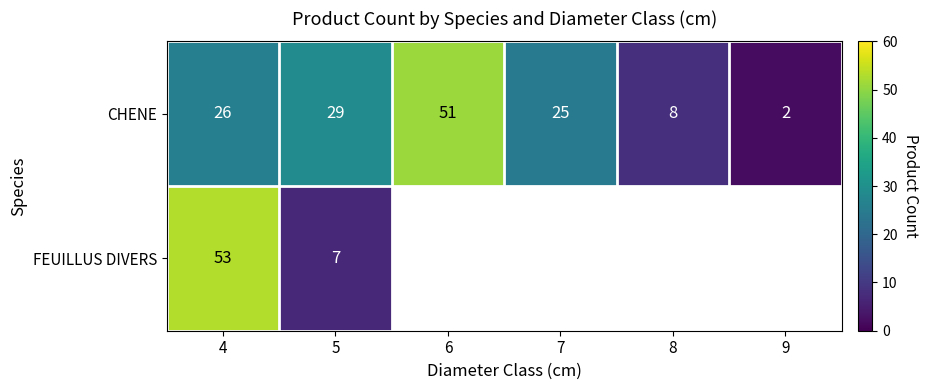

At which label is CHENE closest to 26?

4